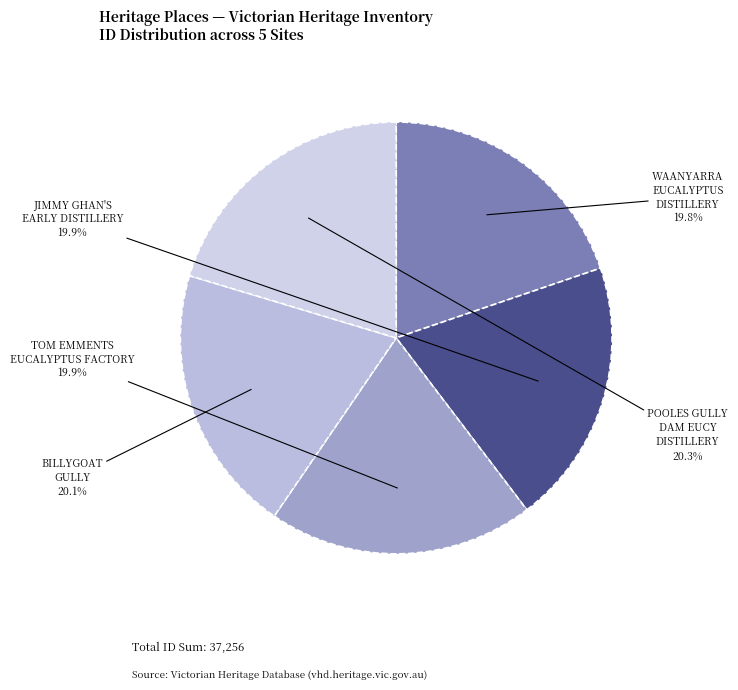

Do BILLYGOAT GULLY and TOM EMMENTS EUCALYPTUS FACTORY together represent more than half of the pie?

No